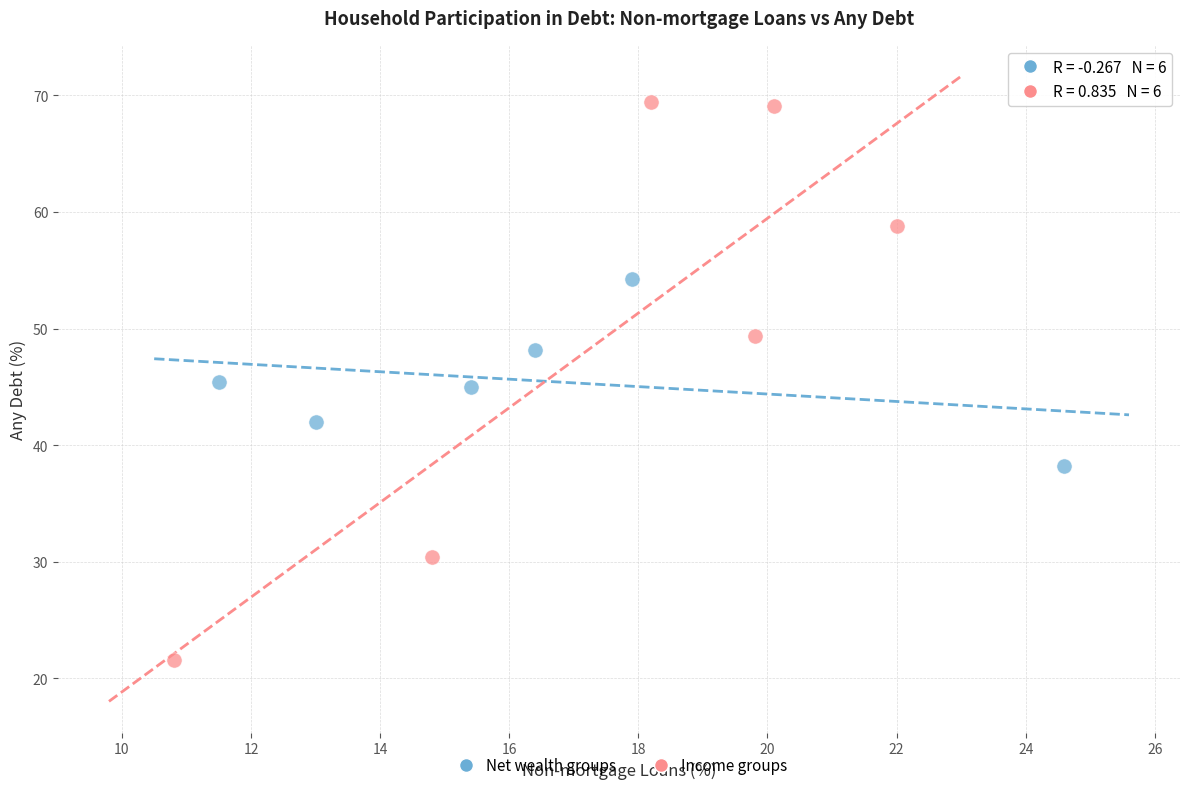

Which series contains the highest Y value?

Income groups